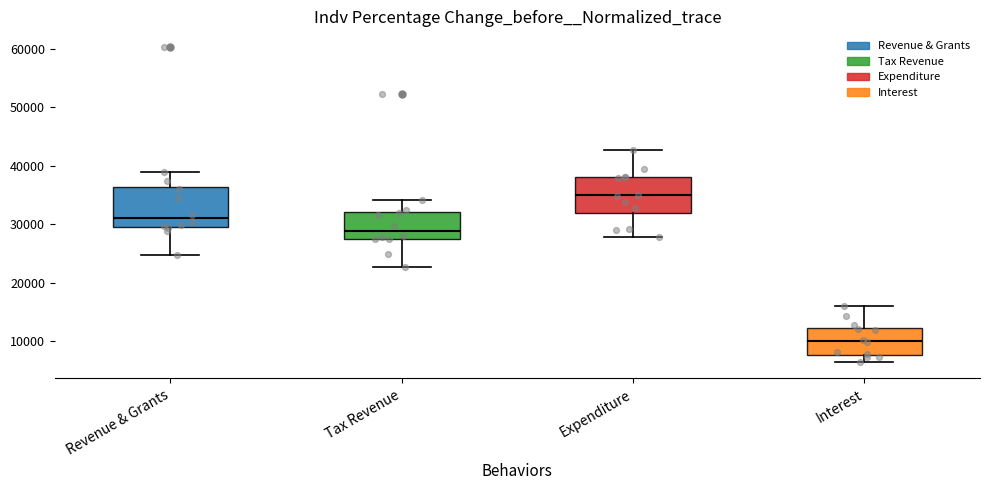

Reading left to right, read every box against the y-axis: the position of its median line, the range the box covers, and the ends of its whiskers. The values are not printed on the chart, so give them approximately, as read against the axis.

Revenue & Grants: median 31000, box 30000 to 36000, whiskers 25000 to 39000
Tax Revenue: median 29000, box 28000 to 32000, whiskers 23000 to 34000
Expenditure: median 35000, box 32000 to 38000, whiskers 28000 to 43000
Interest: median 10000, box 8000 to 12000, whiskers 6000 to 16000